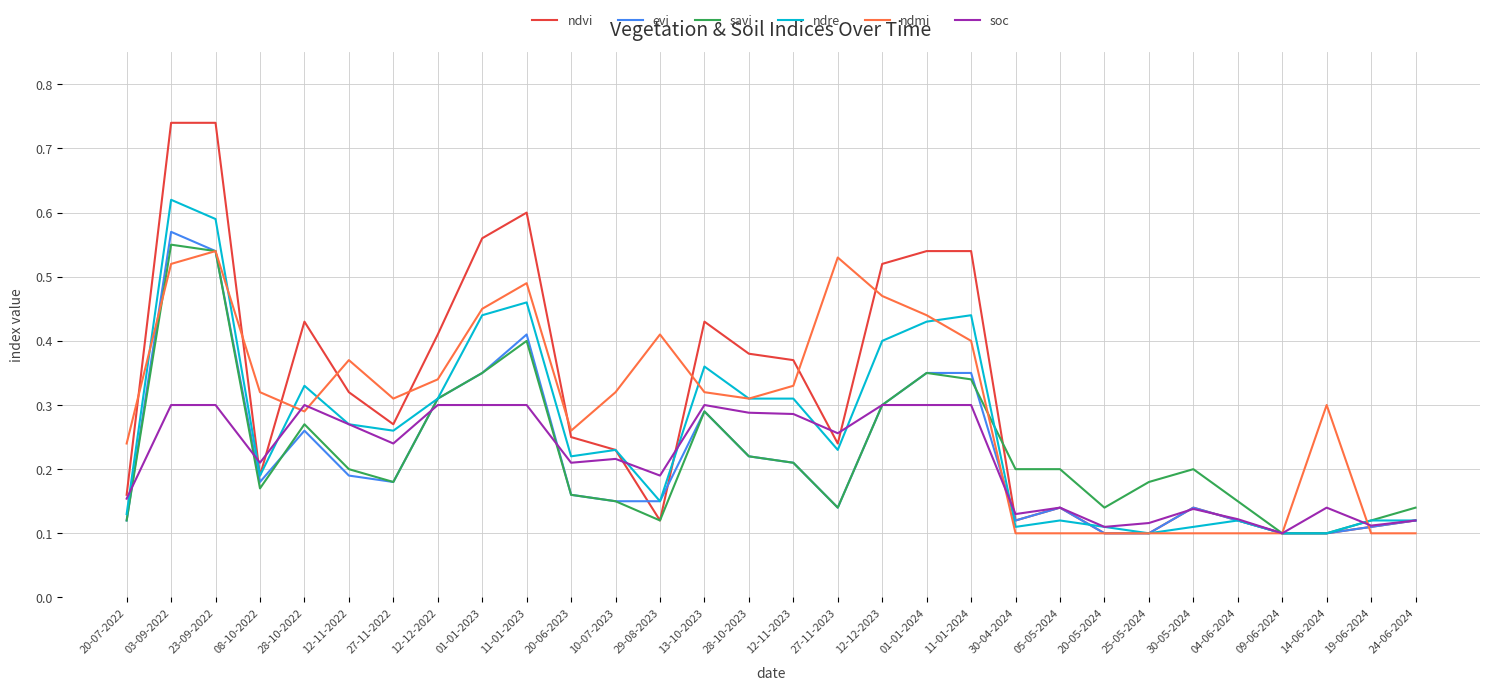

List the series in order of their peak value, lowest first.

soc, ndmi, savi, evi, ndre, ndvi